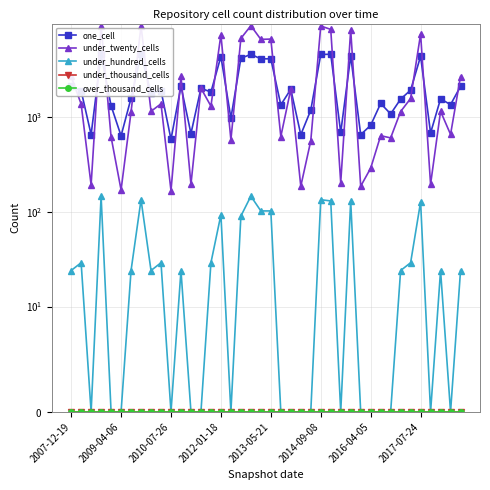

How many lines are shown in the chart?

5